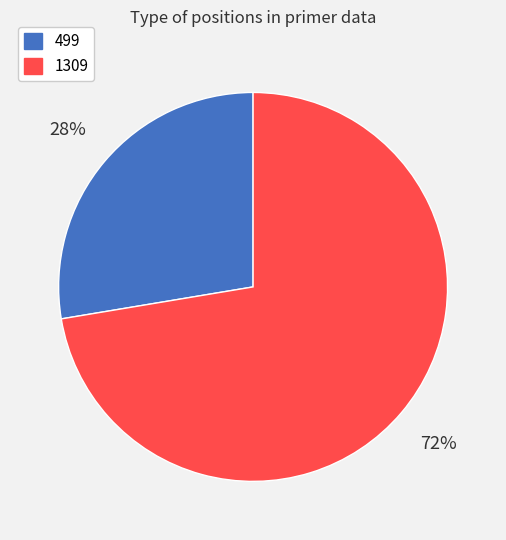

To the nearest percent, what is the average slice percentage?

50%